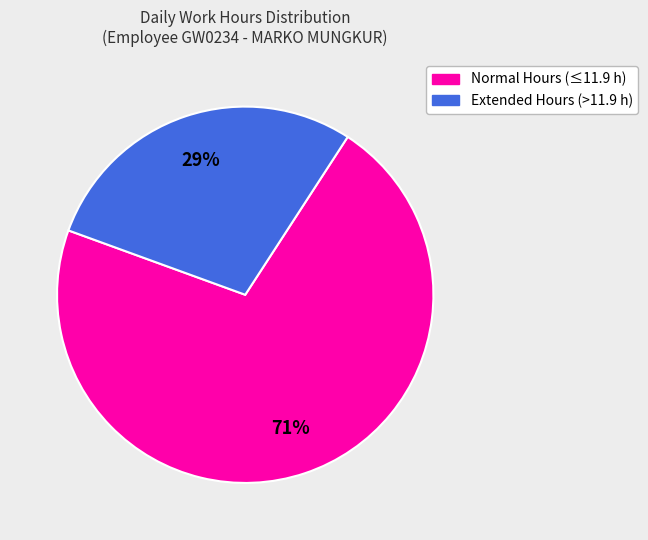

Is there a majority slice in this chart?

Yes